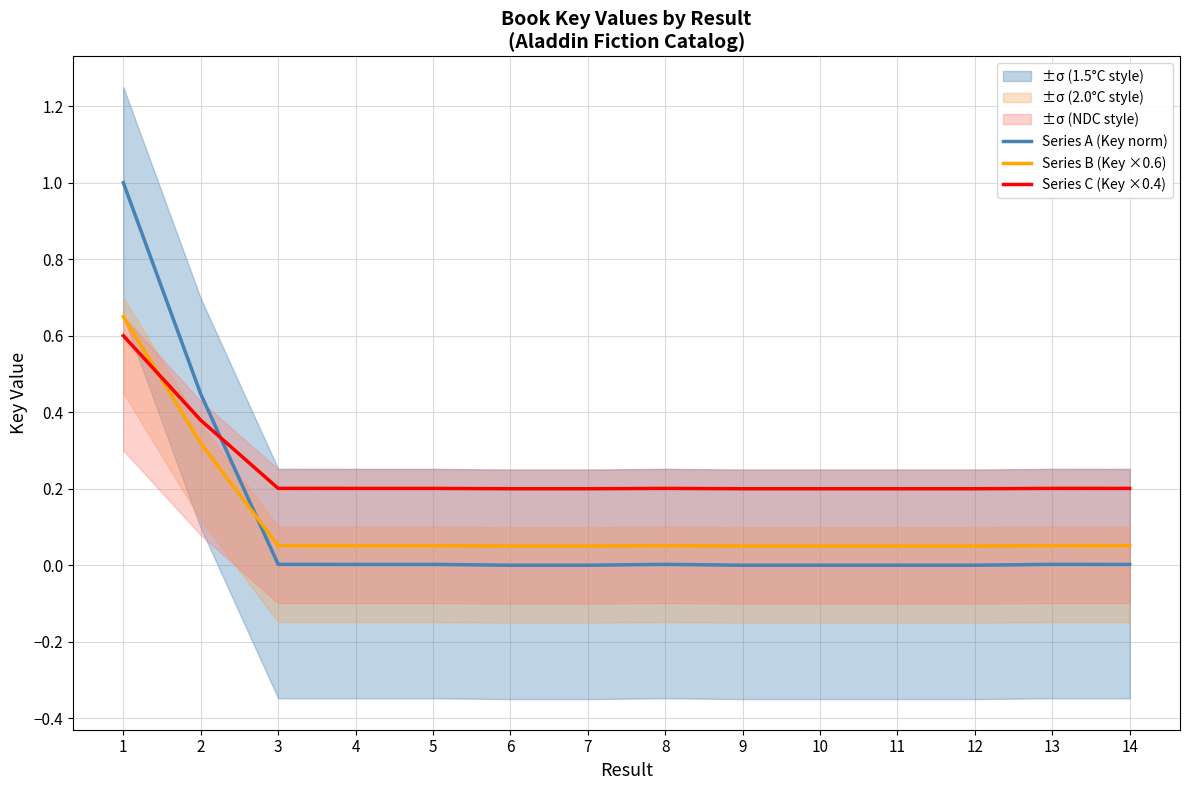

Reading left to right, list all the values displayed in this chart.

Series A (Key norm): 1=1.0	2=0.4	3=0.0	4=0.0	5=0.0	6=0.0	7=0.0	8=0.0	9=0.0	10=0.0	11=0.0	12=0.0	13=0.0	14=0.0
Series B (Key ×0.6): 1=0.6	2=0.3	3=0.1	4=0.1	5=0.1	6=0.1	7=0.1	8=0.1	9=0.1	10=0.1	11=0.1	12=0.1	13=0.1	14=0.1
Series C (Key ×0.4): 1=0.6	2=0.4	3=0.2	4=0.2	5=0.2	6=0.2	7=0.2	8=0.2	9=0.2	10=0.2	11=0.2	12=0.2	13=0.2	14=0.2